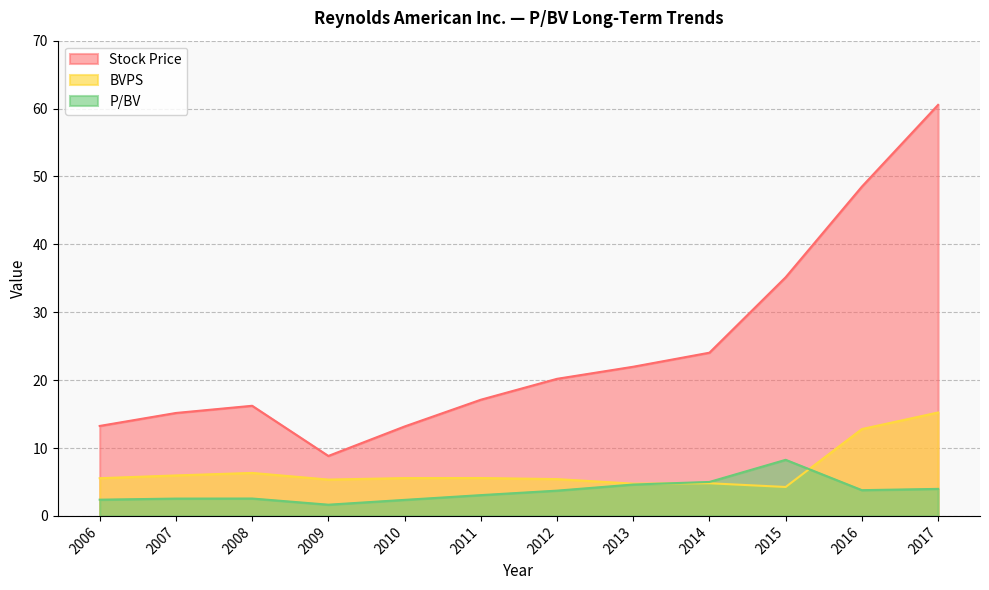

What is the spread (max minus min) of values at 2009?

7.2